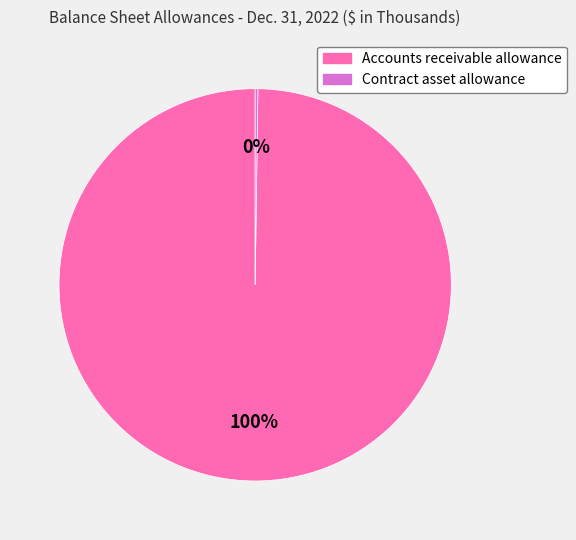

The Accounts receivable allowance slice represents 100% of the pie. True or false?

True